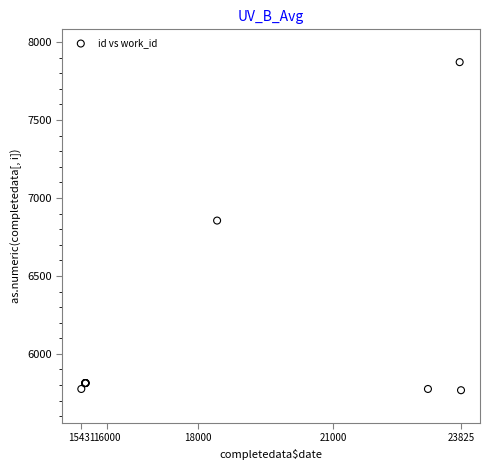

What Y value in the scatter plot is closest to 6819?

6855